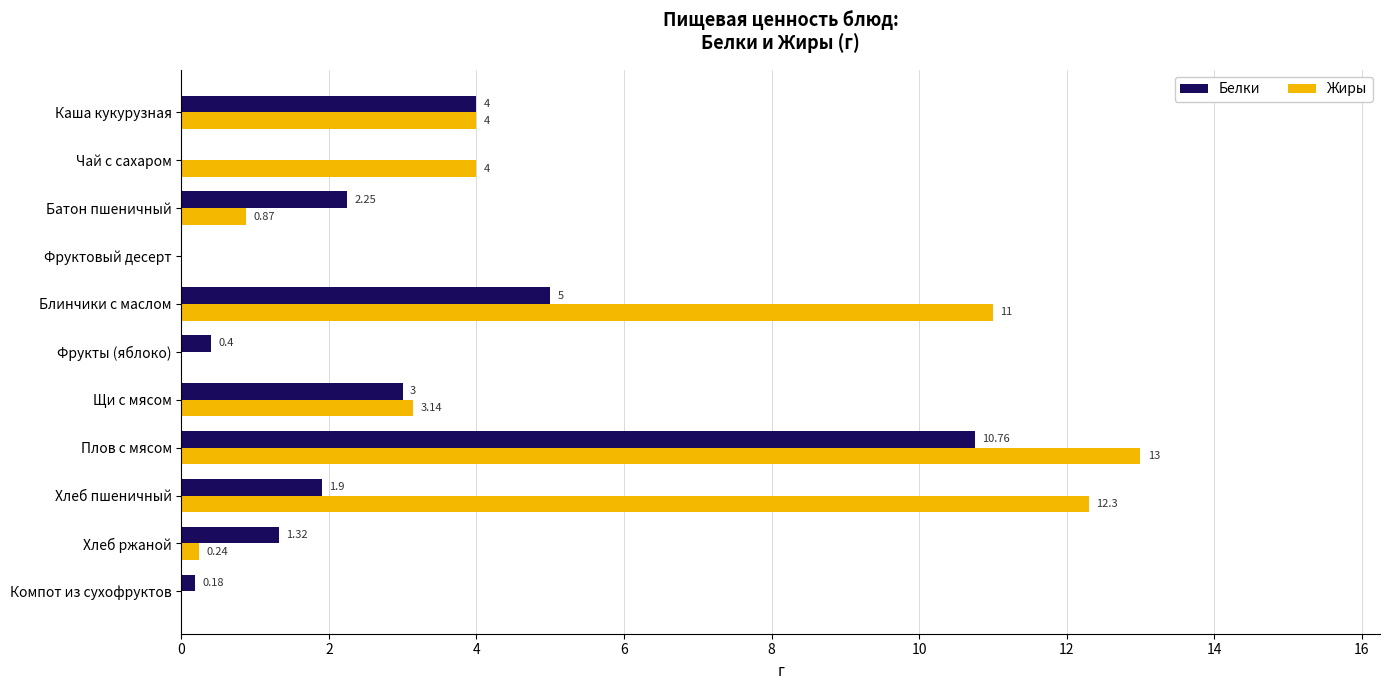

Between Каша кукурузная and Чай с сахаром, which series saw the biggest shift?

Белки